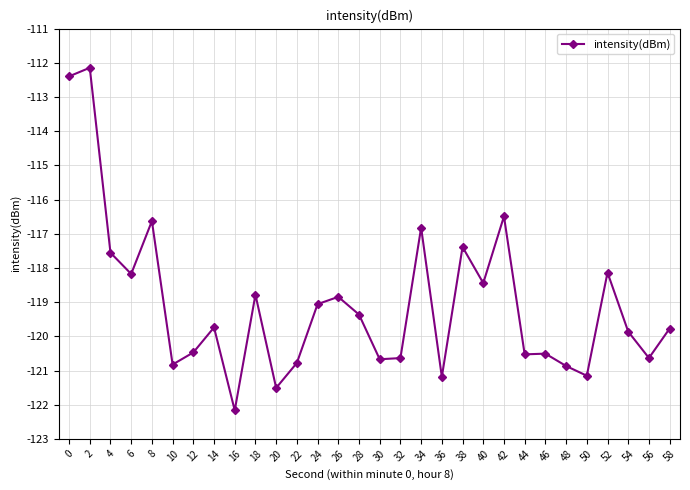

Is this an area chart (filled region under the line)?

No